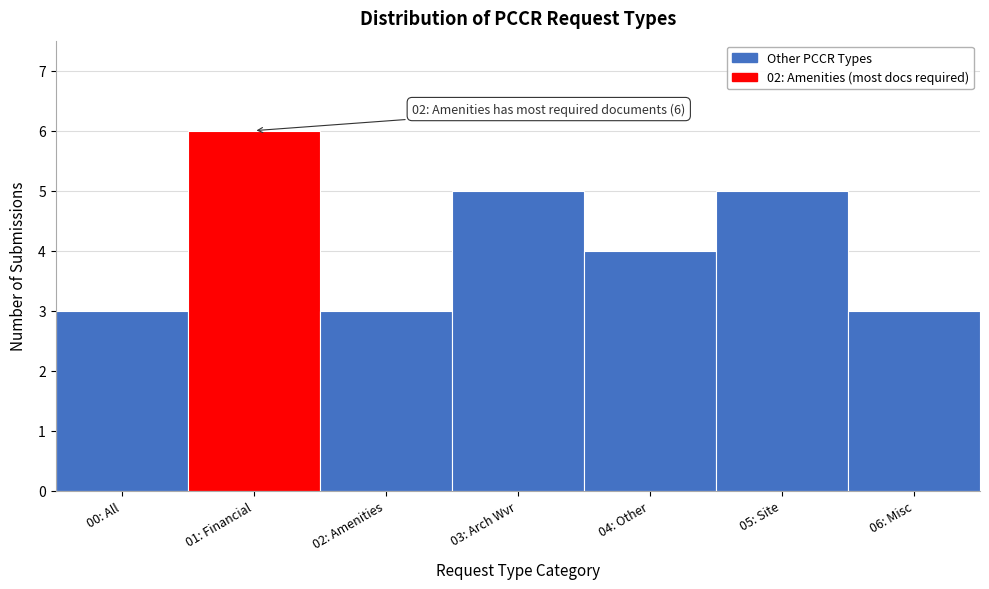

Reading left to right, transcribe all the data shown in this chart.

3	6	3	5	4	5	3